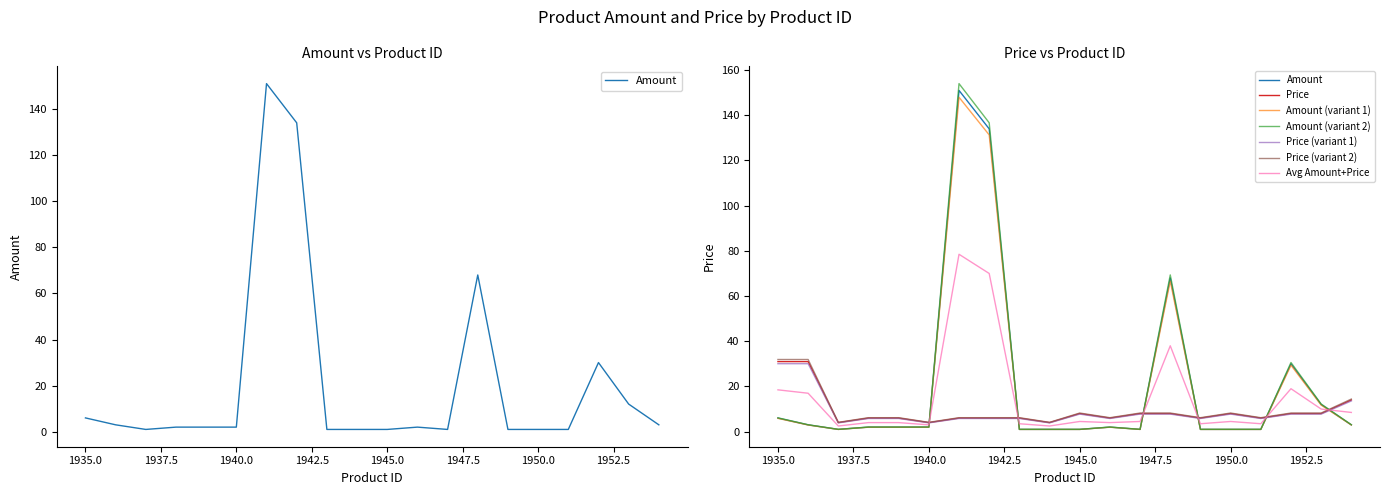

What is the value of the Price point at the 14th from the left?

8